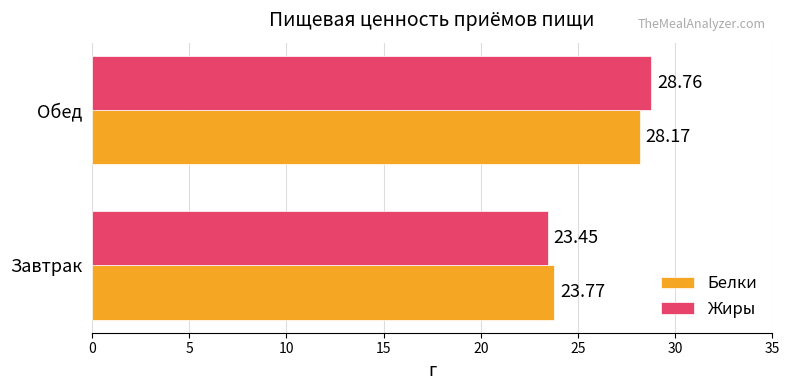

What is the average value of the Белки series?

26.0